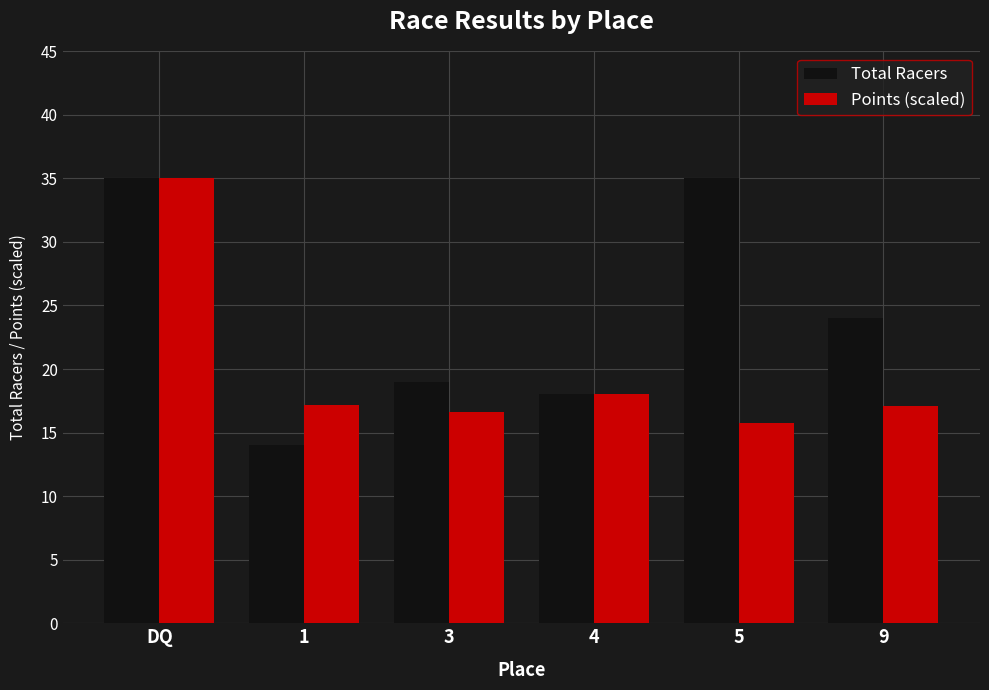

What is the label of the 4th bar from the left?

4